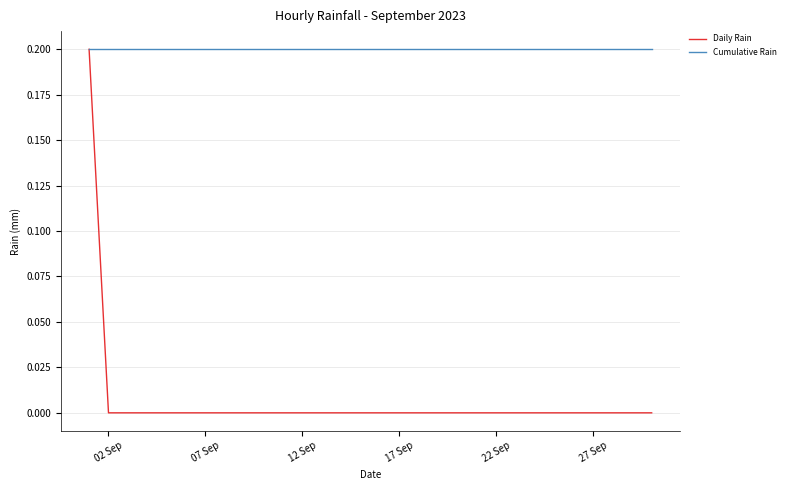

Which series has the widest spread of values?

Daily Rain